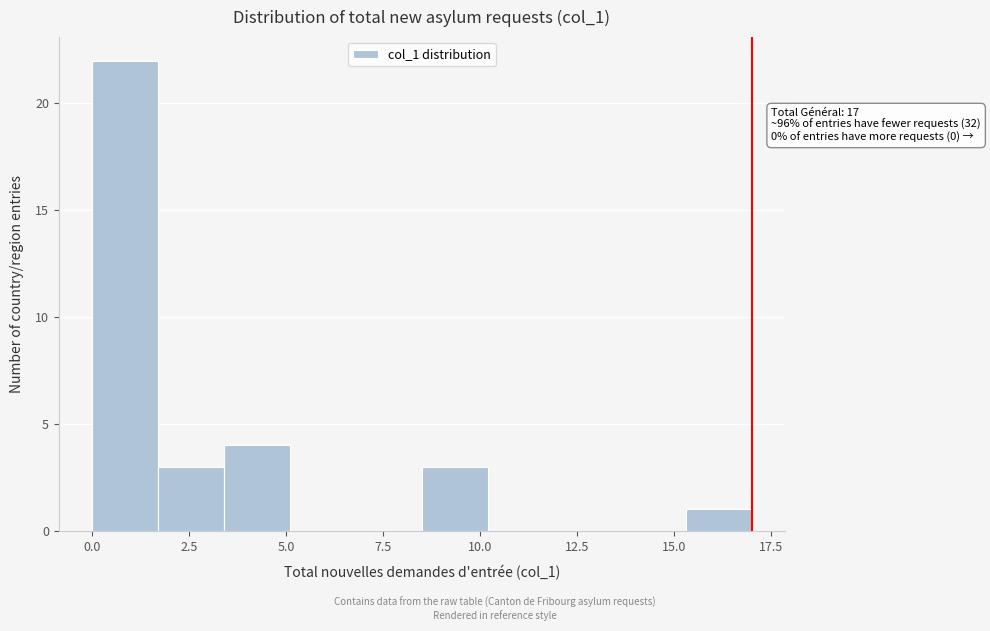

Read against the x-axis, roughly where is the centre of the tallest bar?

1.0